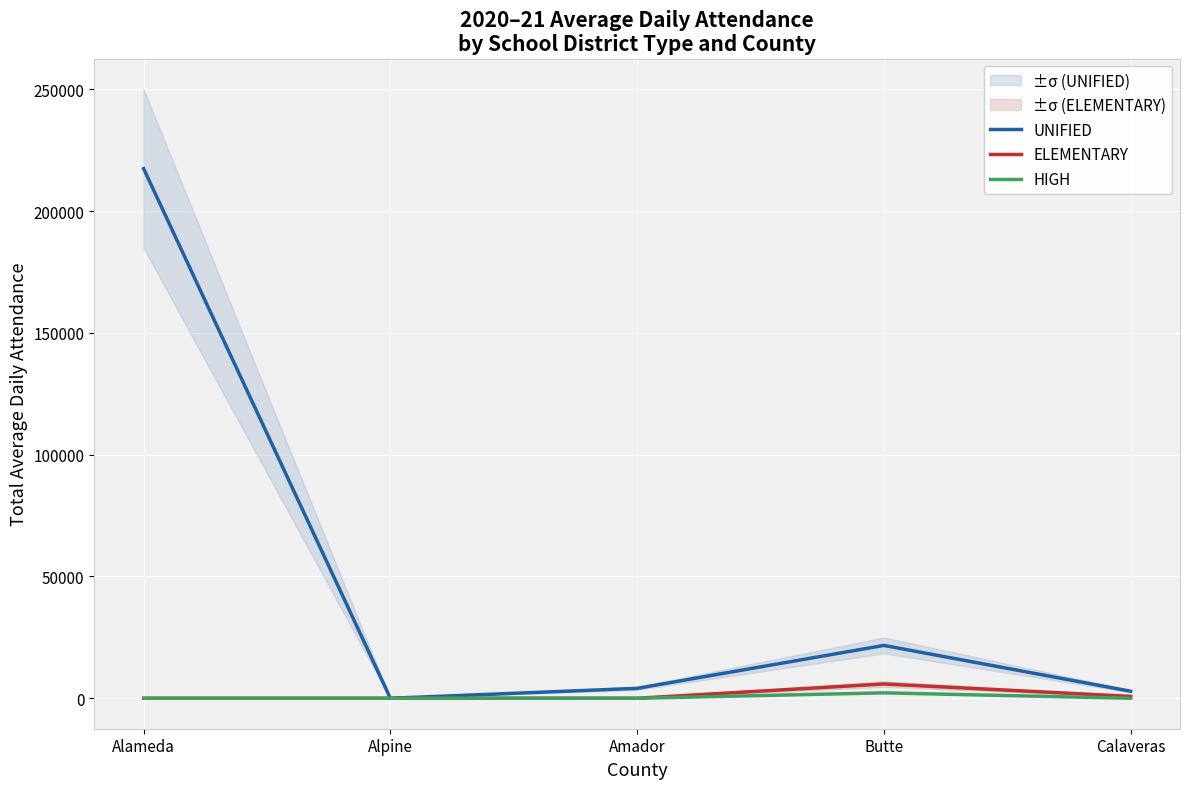

True or false: ELEMENTARY has a value of 0 at Alameda.

True